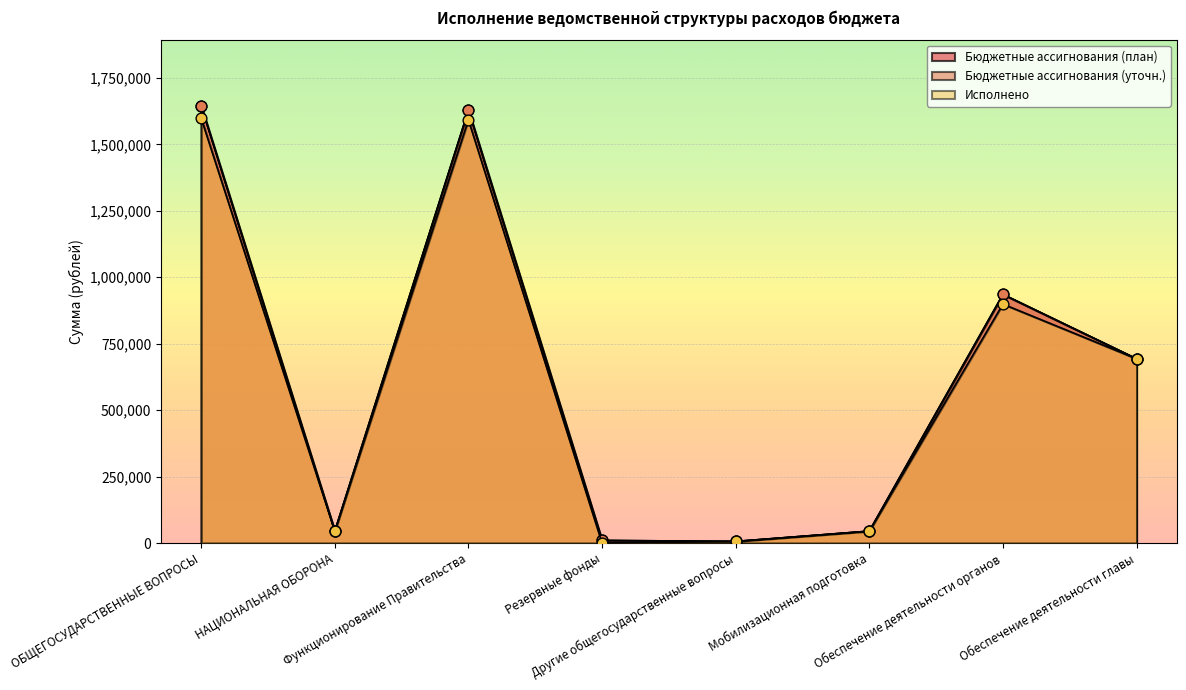

Which series contains the highest Y value?

Бюджетные ассигнования (план)